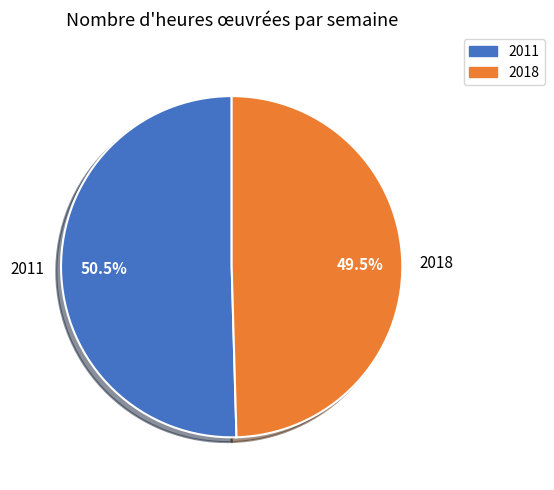

What is the ratio of the value at 2018 to the value at 2011?

1.0